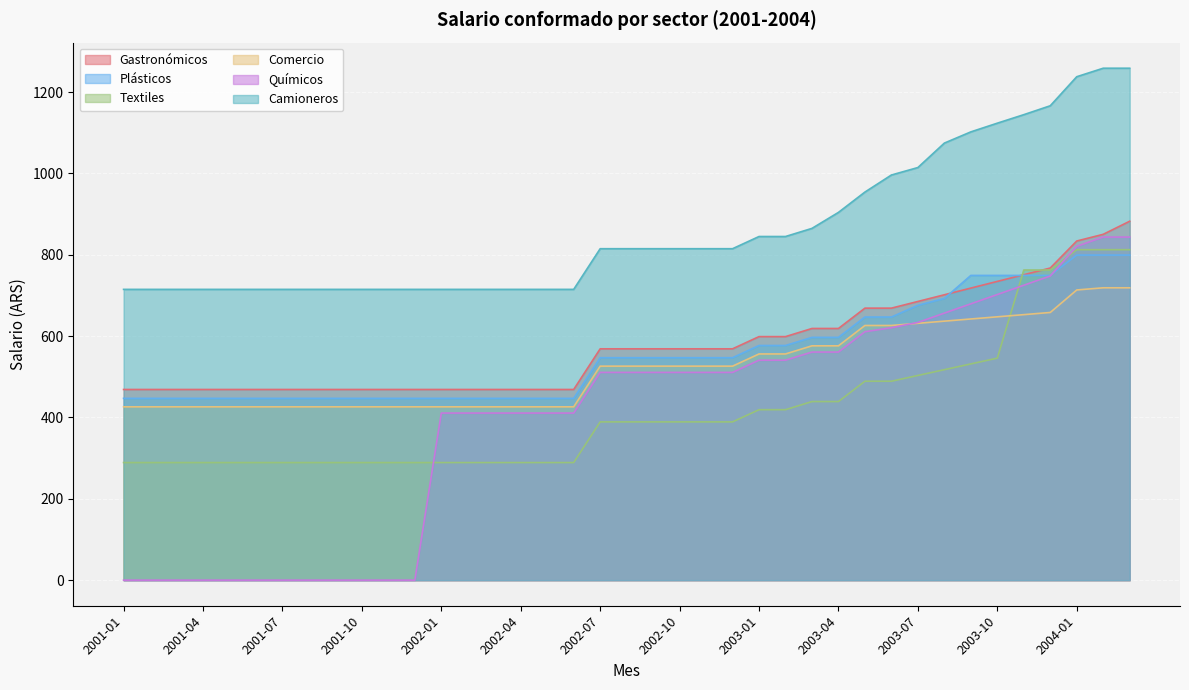

True or false: Gastronómicos and Plásticos cross at least once.

True